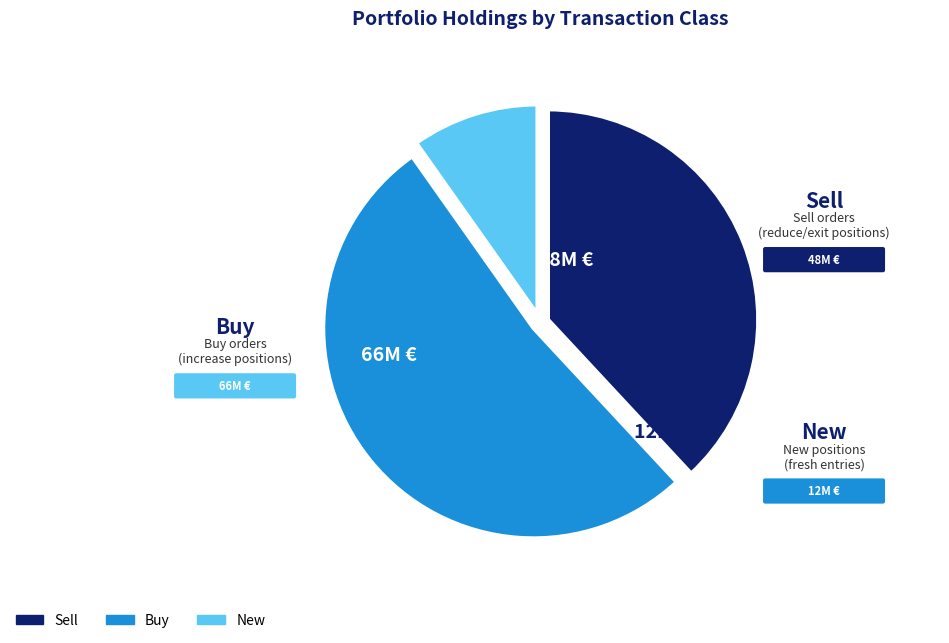

Is there a majority slice in this chart?

Yes